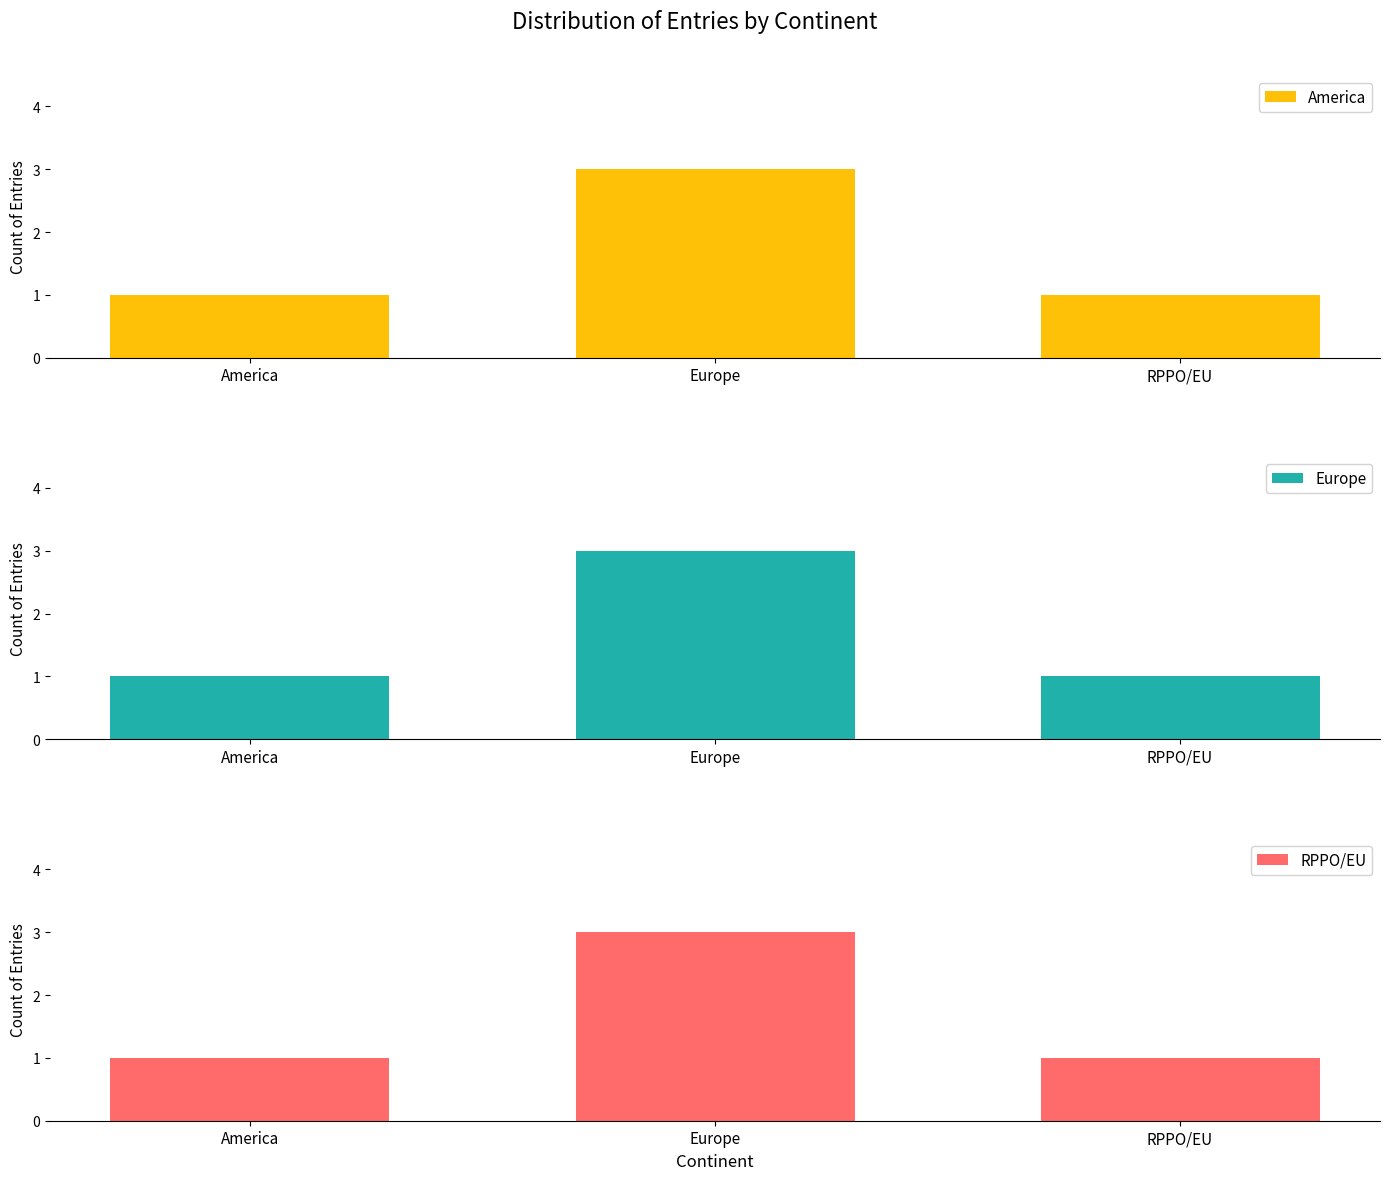

Rank the categories by Europe value from lowest to highest.

America, RPPO/EU, Europe